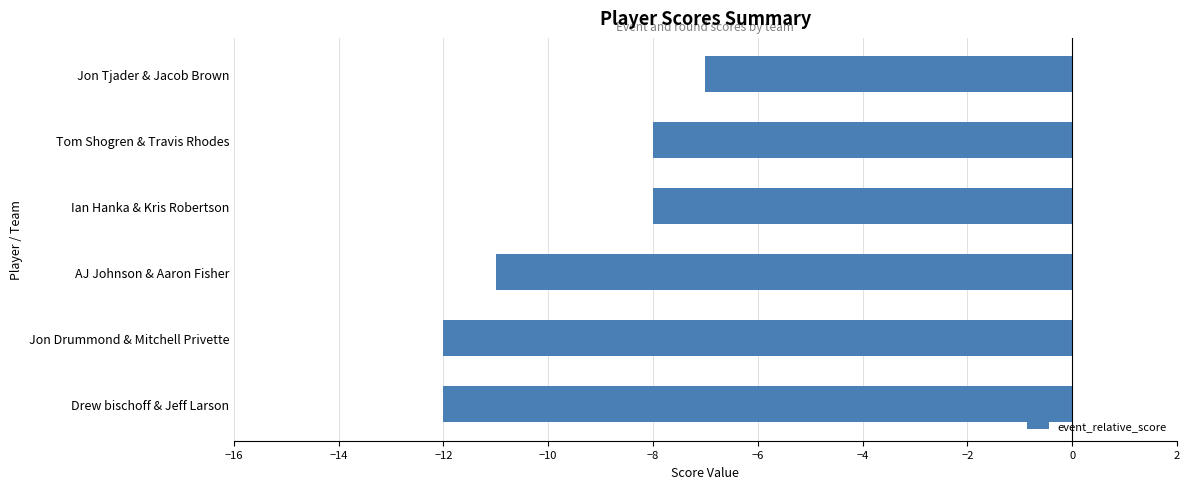

What value does the data have at Drew bischoff & Jeff Larson?

-12